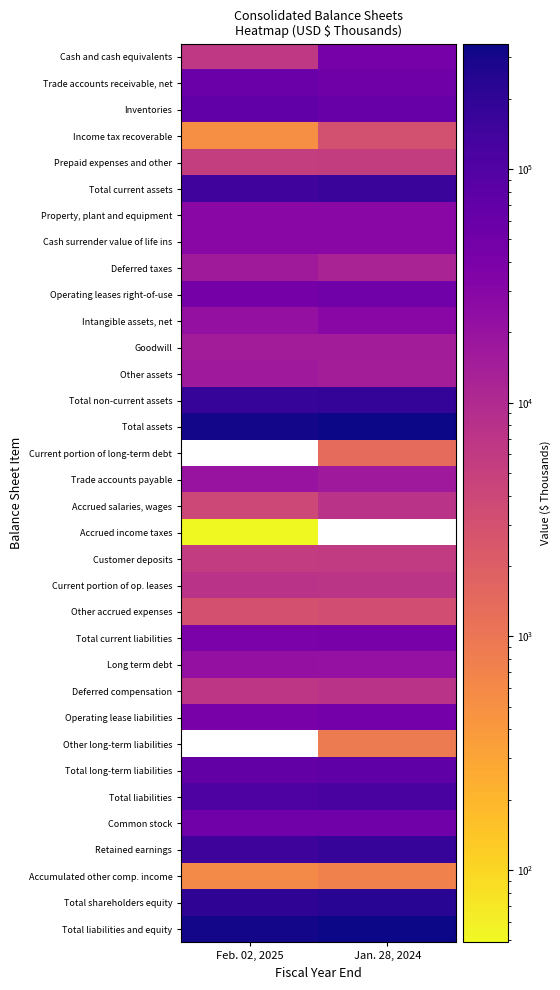

What value does the Total liabilities and equity series have at Jan. 28, 2024?

343586.0